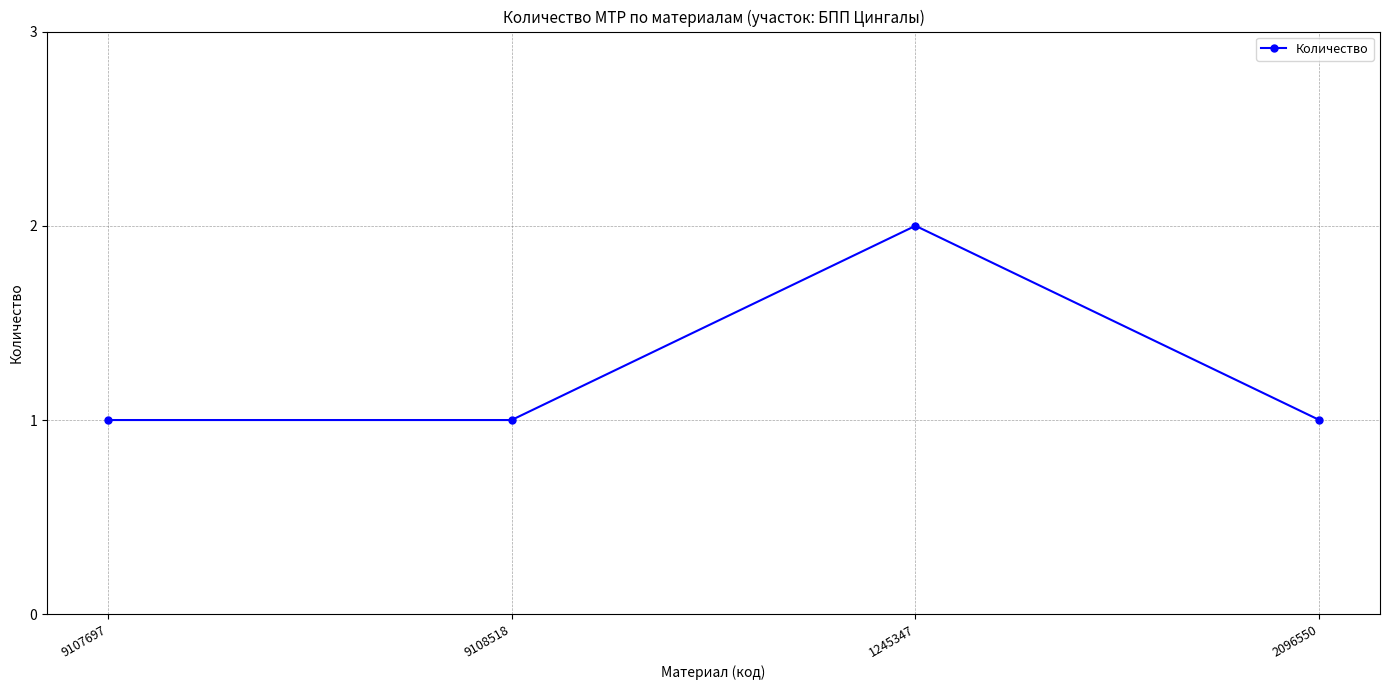

What is the sum of the values at 1245347 and 9108518?

3